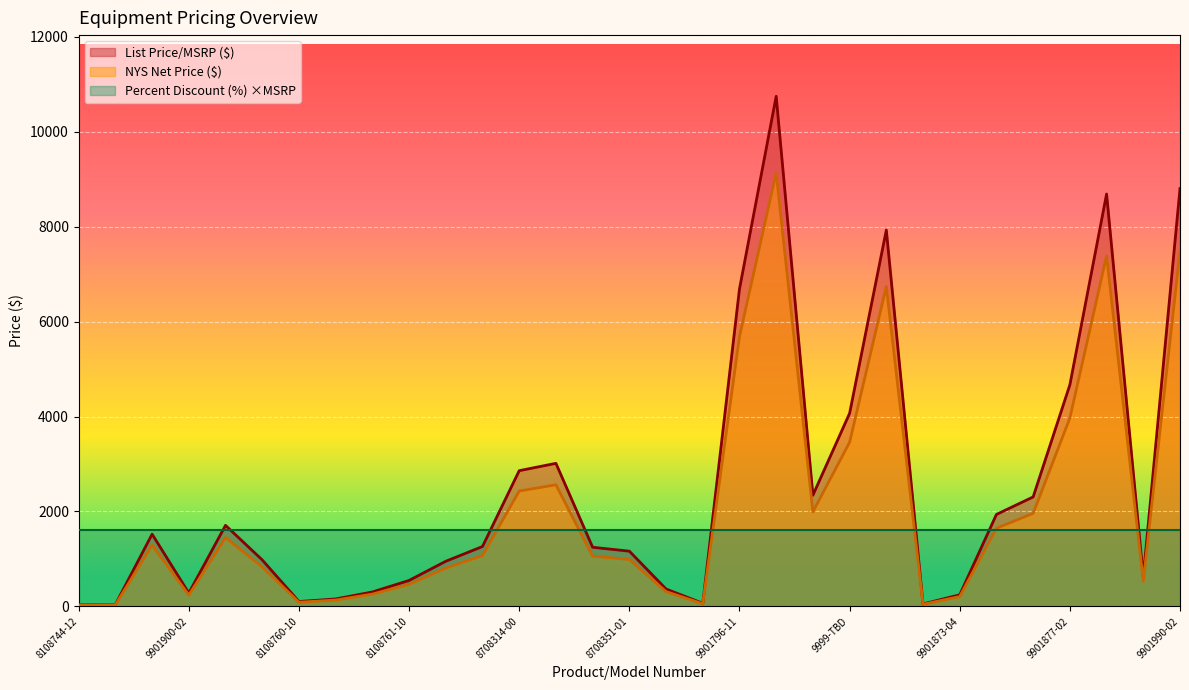

What is the label of the 11th point from the left?

8108761-25